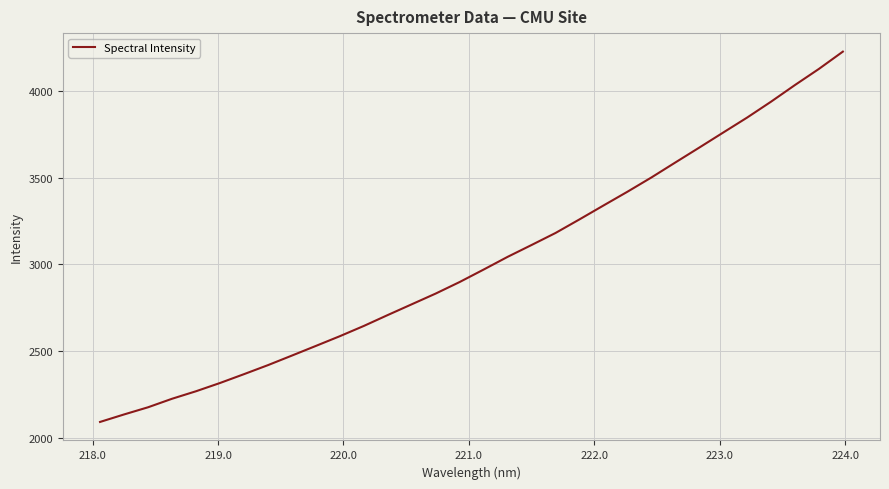

What is the greatest value displayed?

4225.0